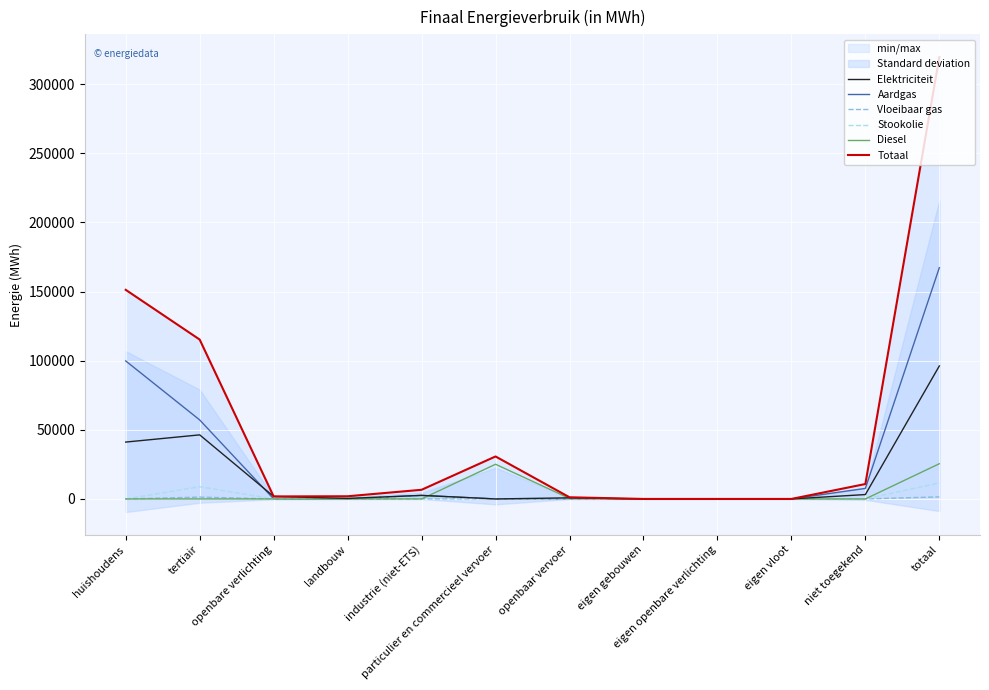

What are all the series names shown in the legend?

Elektriciteit, Aardgas, Vloeibaar gas, Stookolie, Diesel, Totaal